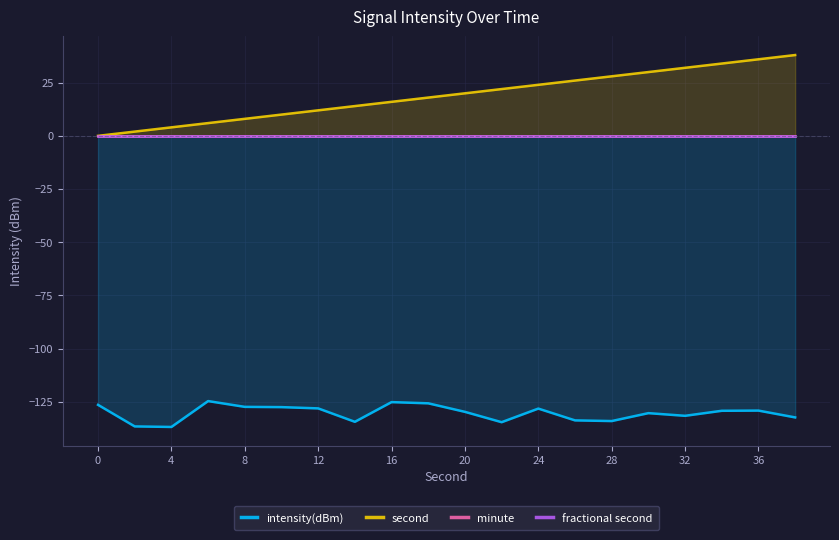

Does the chart display data point markers on the line(s)?

No